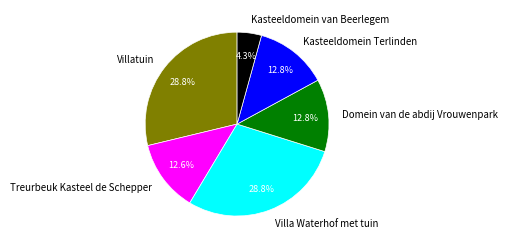

Count the number of slices in the pie.

6